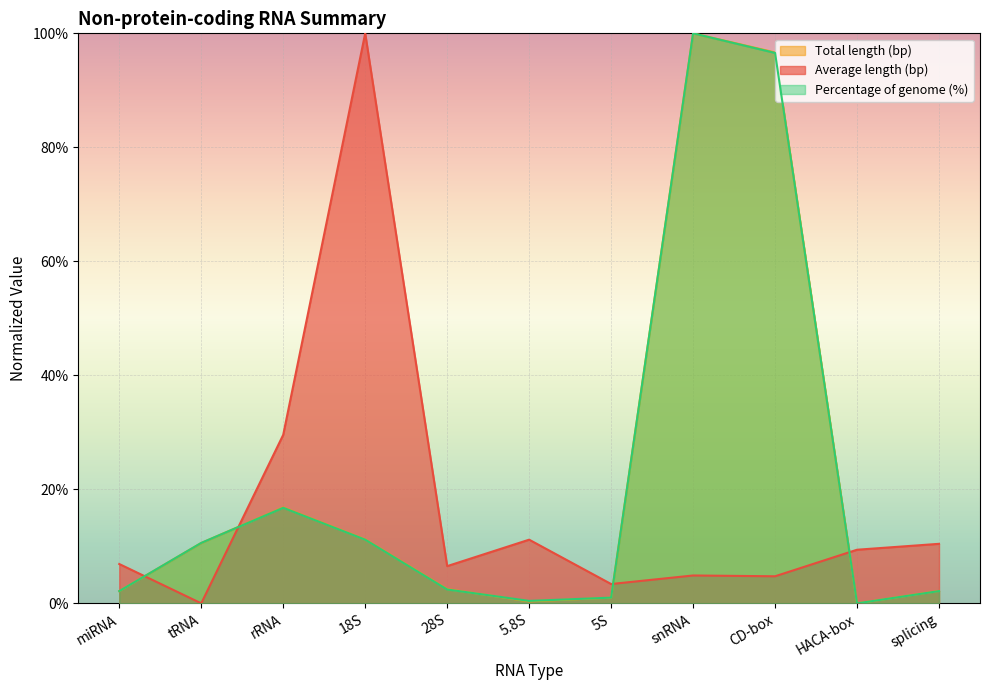

Where is the first local minimum for Total length (bp)?

5.8S